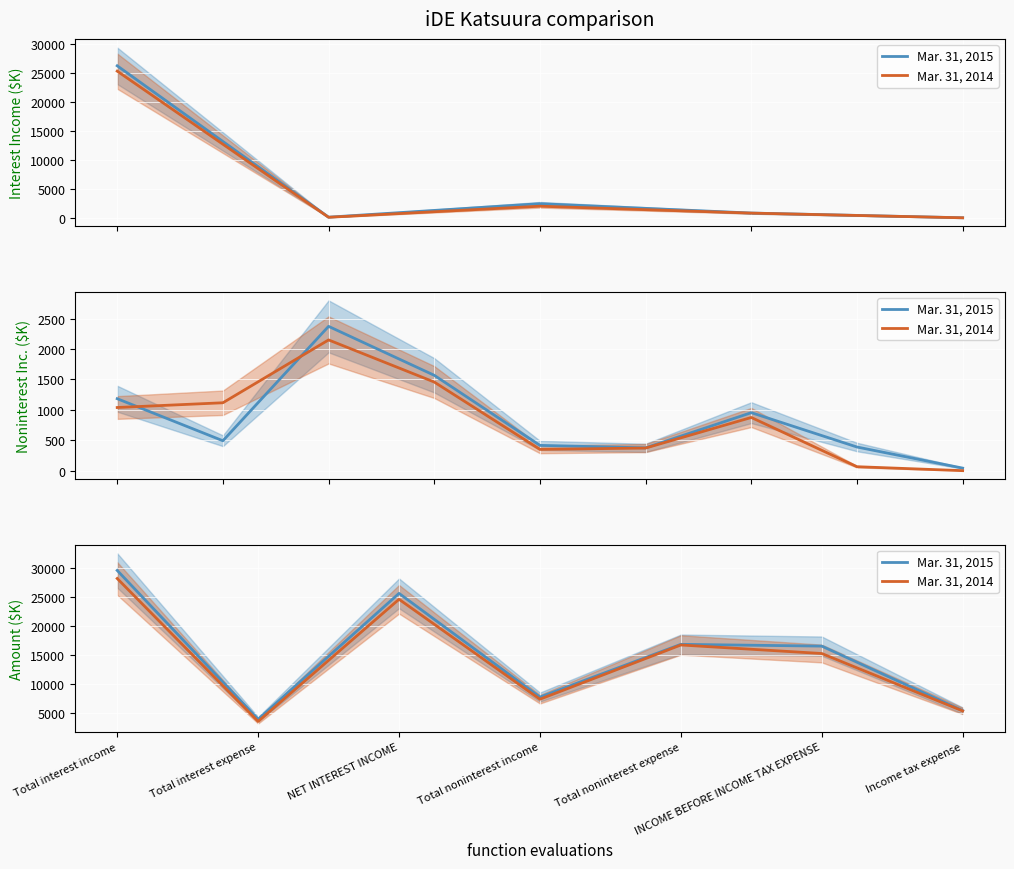

Which has a higher value, INCOME BEFORE INCOME TAX EXPENSE or Total noninterest income?

INCOME BEFORE INCOME TAX EXPENSE